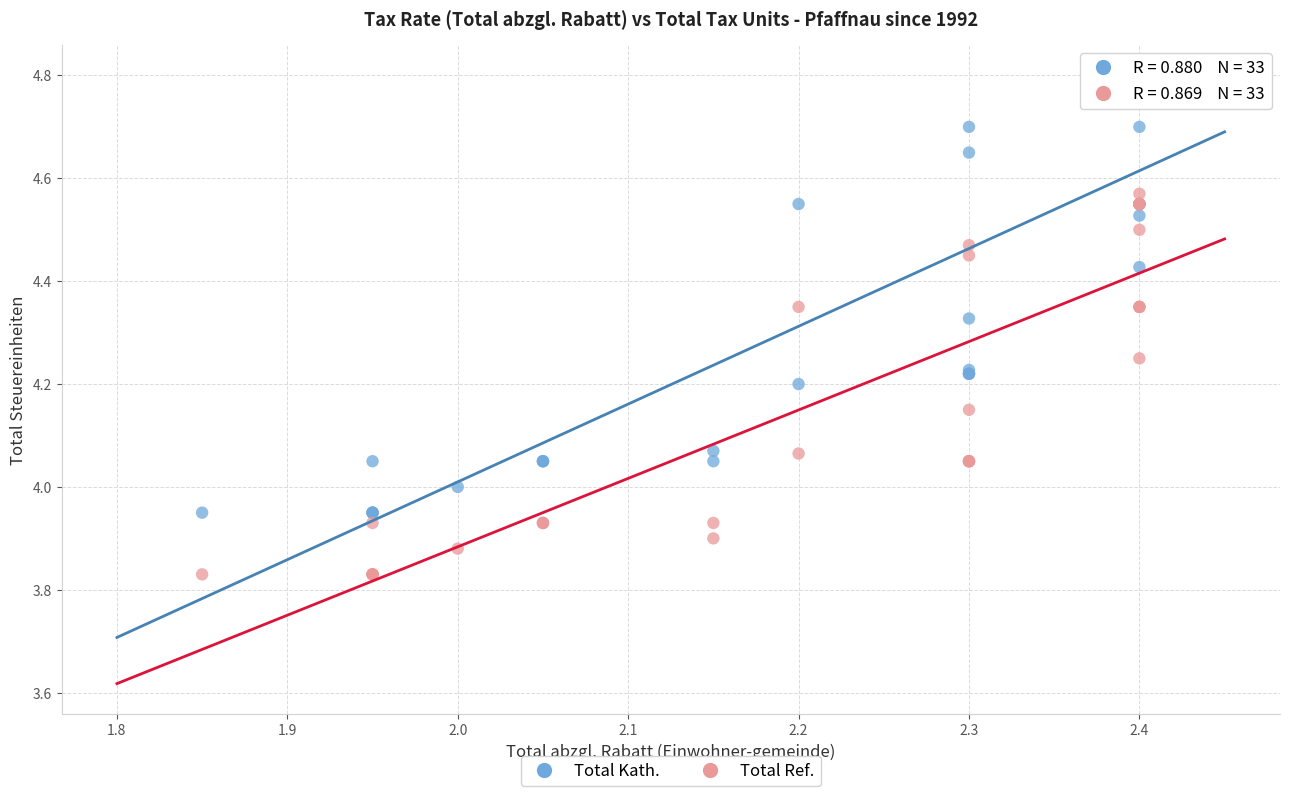

What is the X range (max minus min) for the scatter plot?

0.5